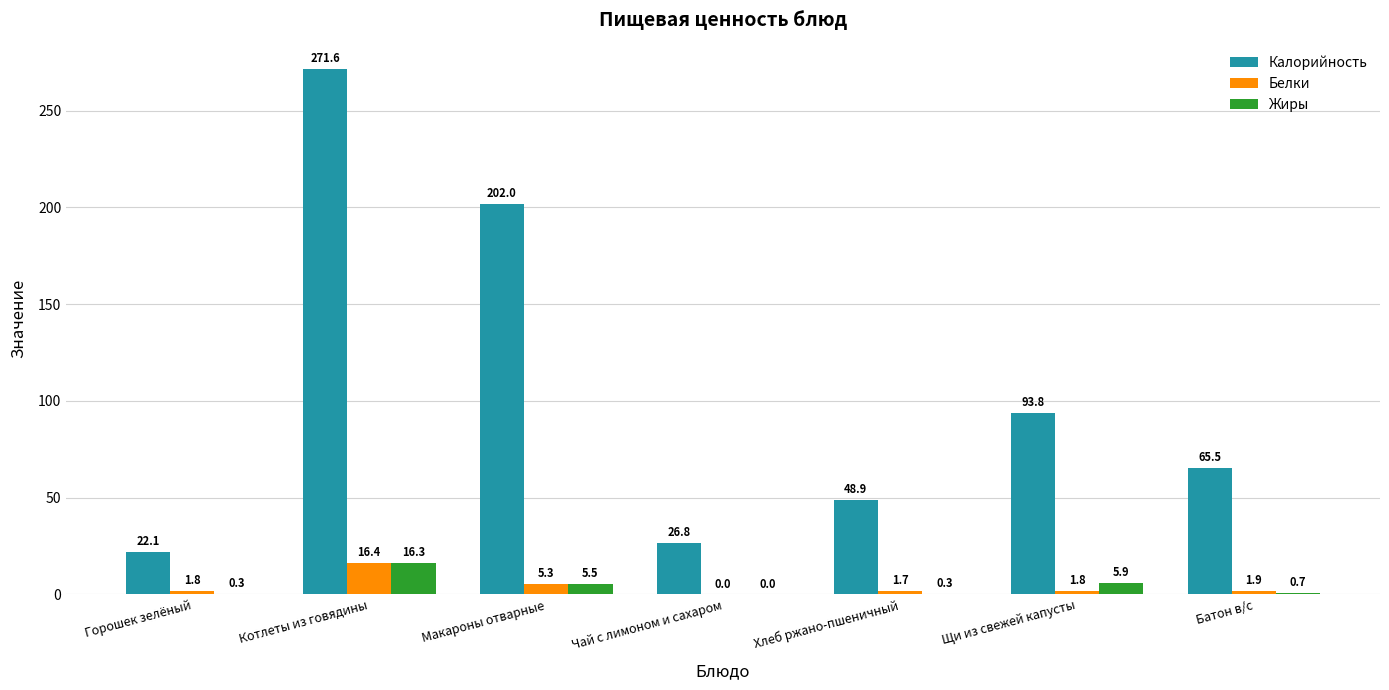

What is the sum of the Белки values at Батон в/с and Котлеты из говядины?

18.3